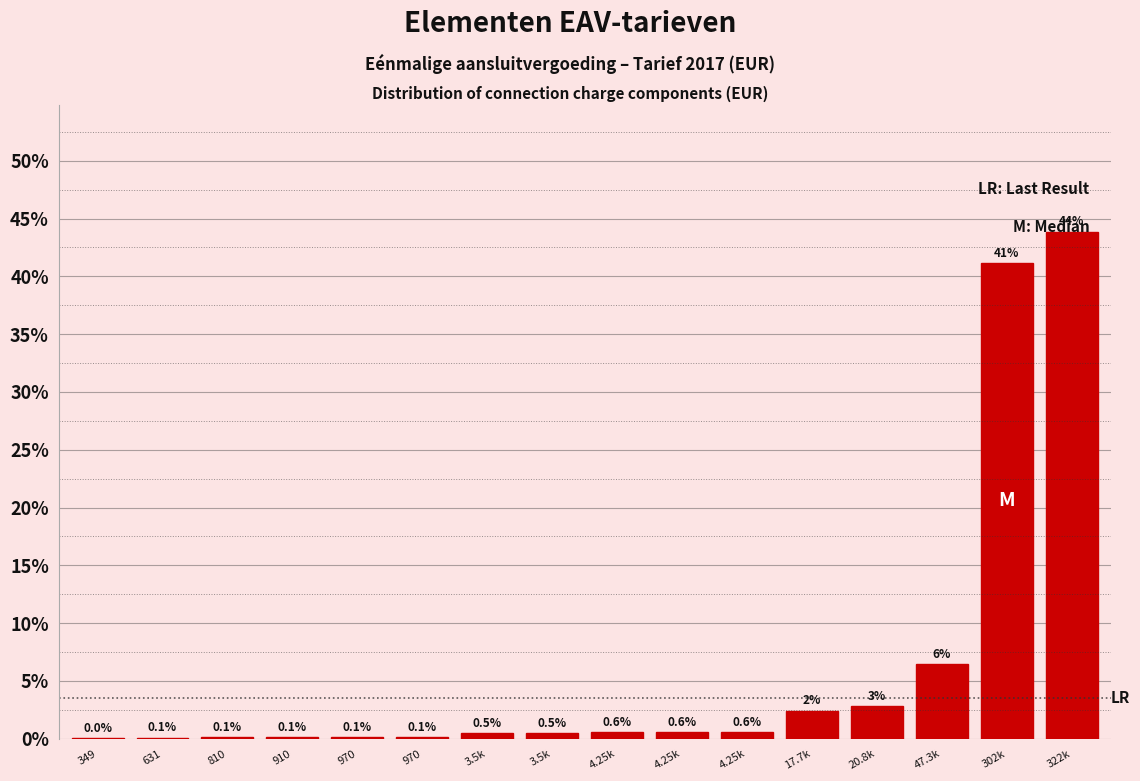

Count the number of categories in the chart.

16